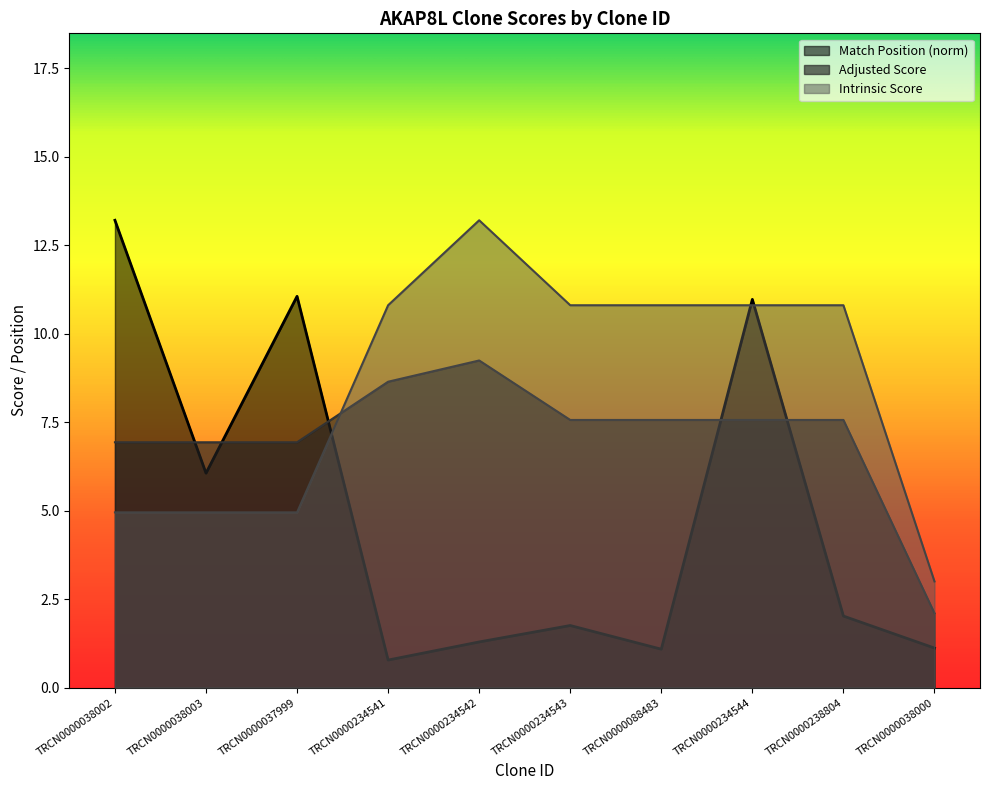

Where do Adjusted Score and Match Position first cross each other?

TRCN0000038002 and TRCN0000038003